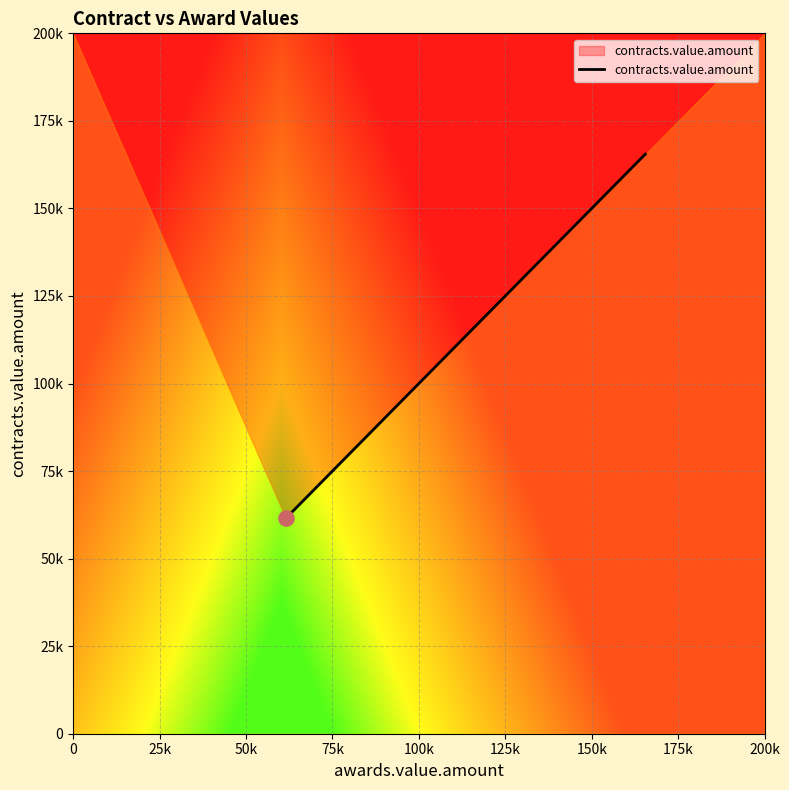

Approximately how many times larger is the value at 125k compared to 0?

2.7